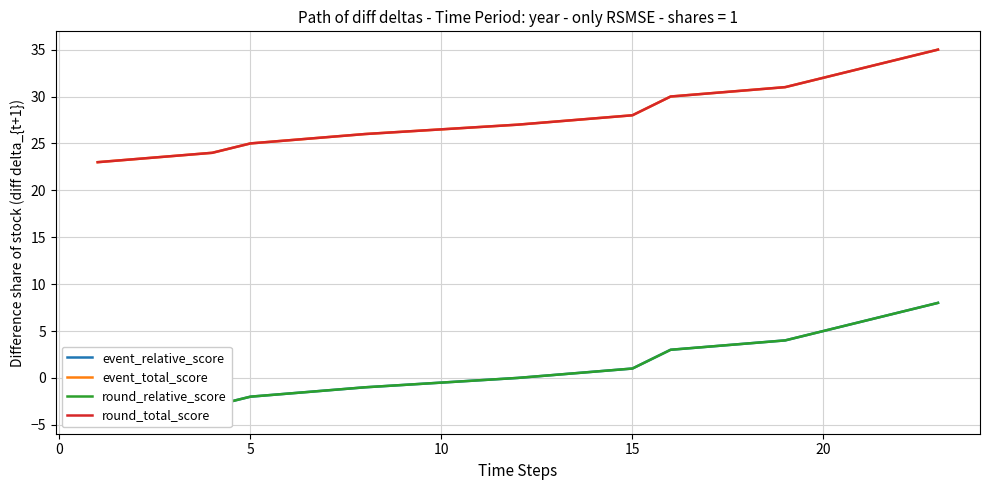

At which label is event_total_score closest to 29?

15